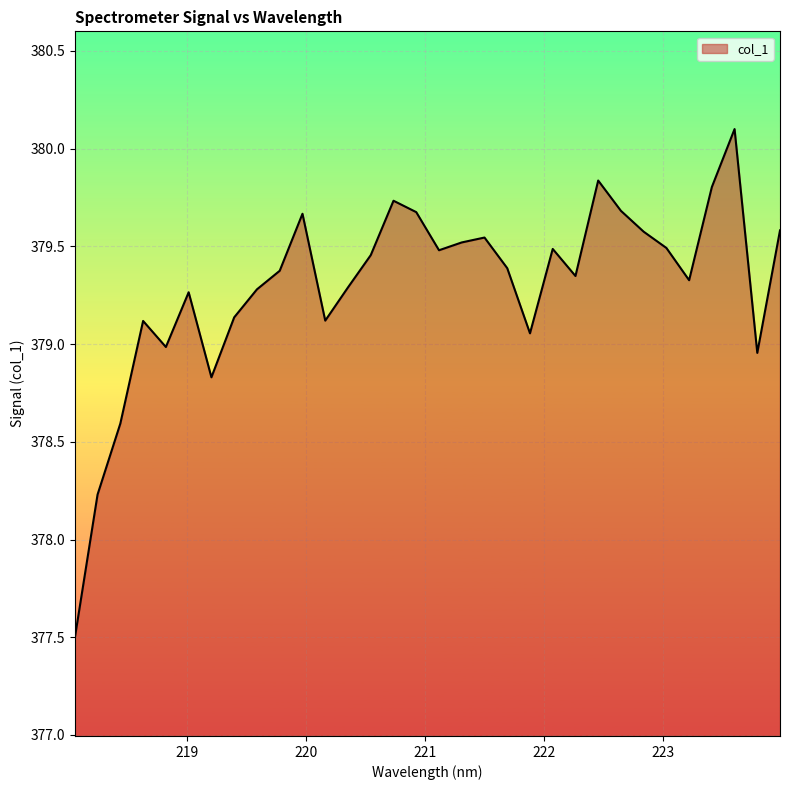

What is the difference between the maximum and minimum values?

2.6